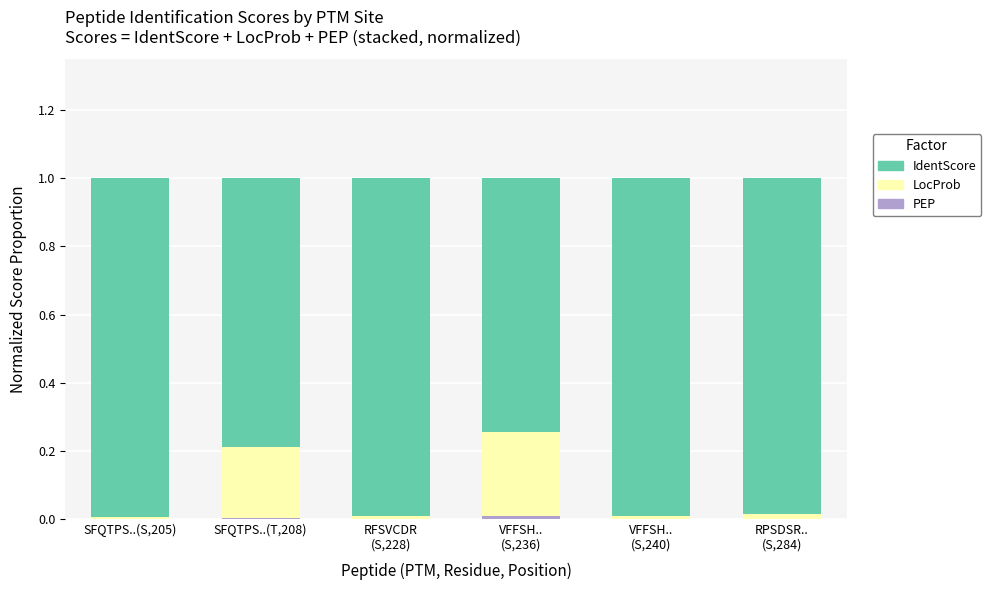

How many distinct data groups are displayed?

3